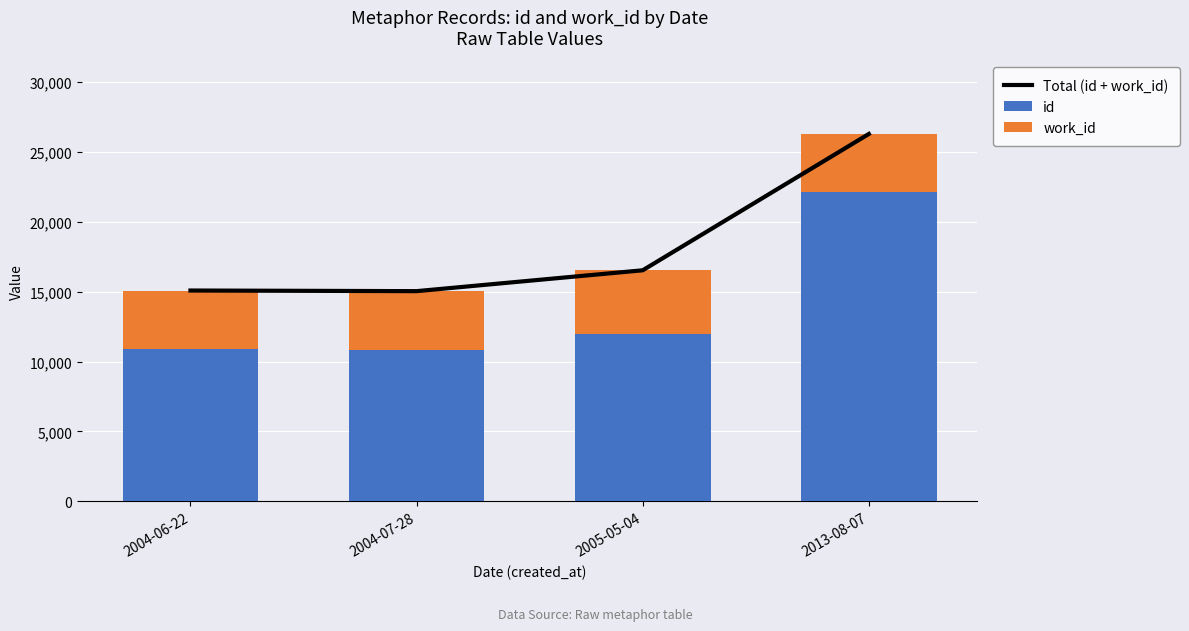

At which label does id reach its minimum?

2004-07-28